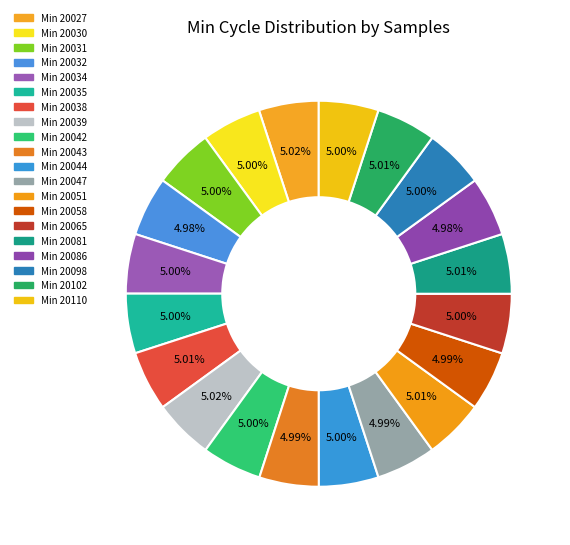

How many slices are in this pie chart?

20